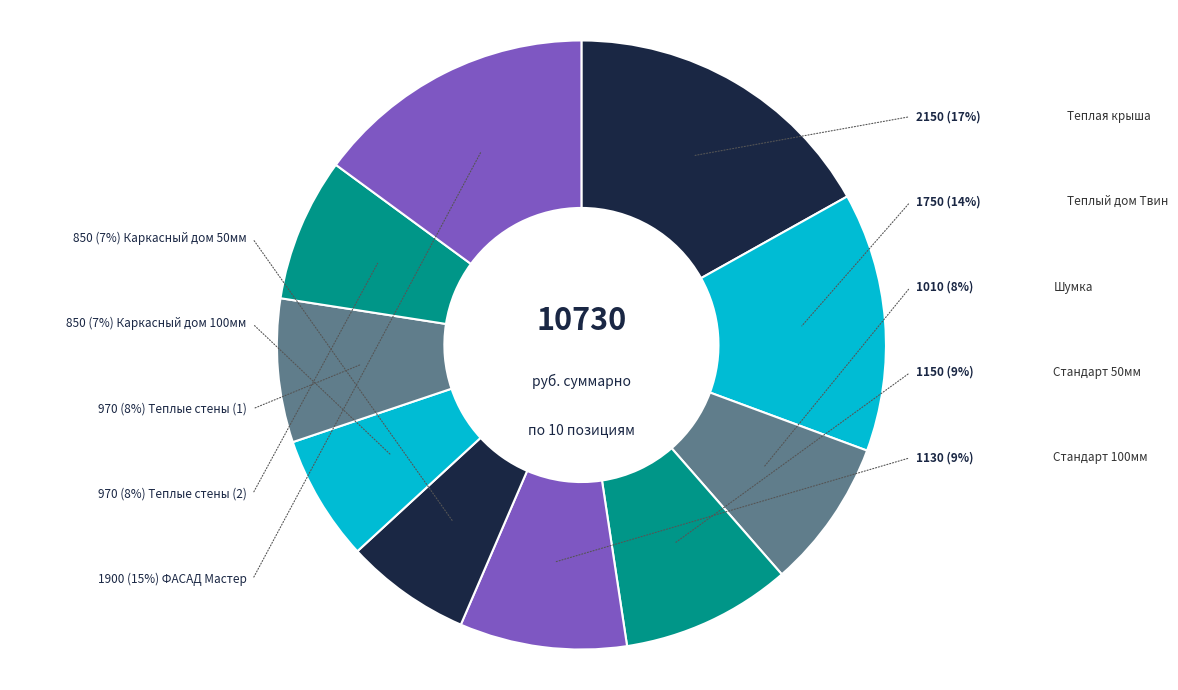

Which slice is the smallest?

Каркасный дом 50мм